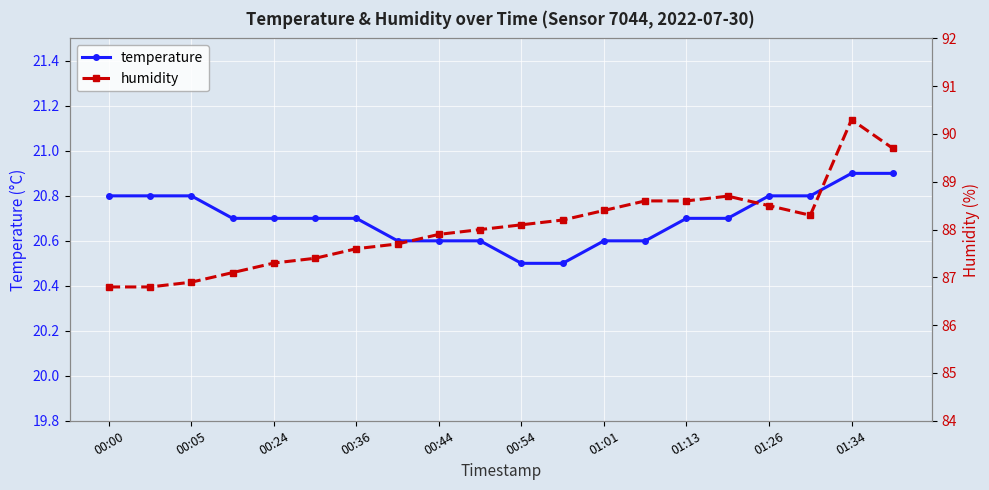

What are all the series names shown in the legend?

temperature, humidity